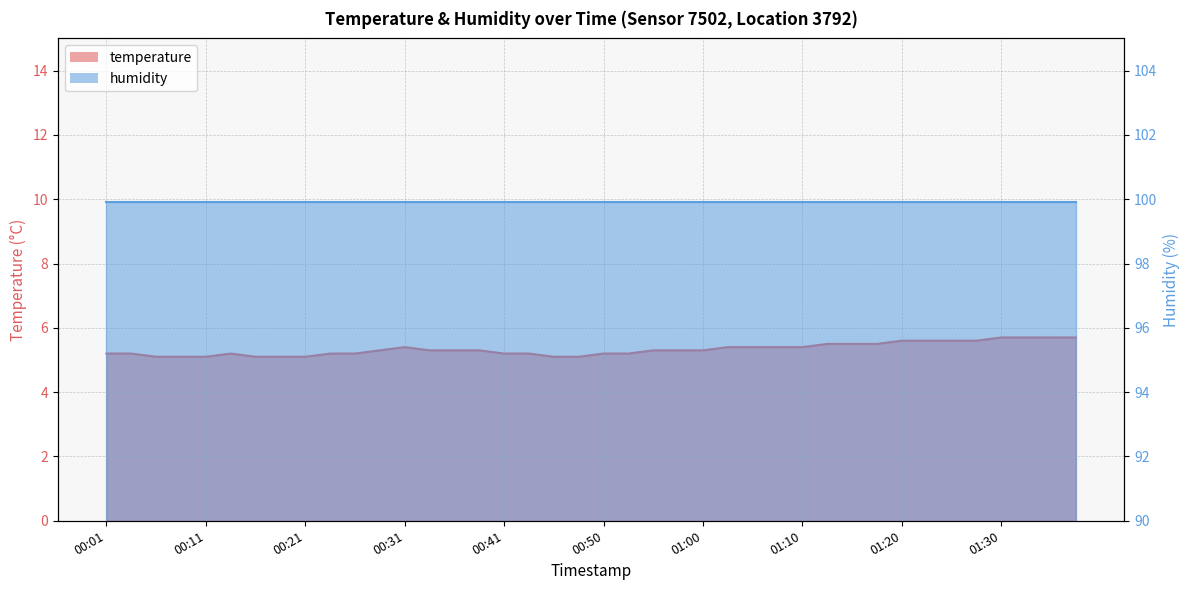

What is the value of the 21st point from the left?

5.2